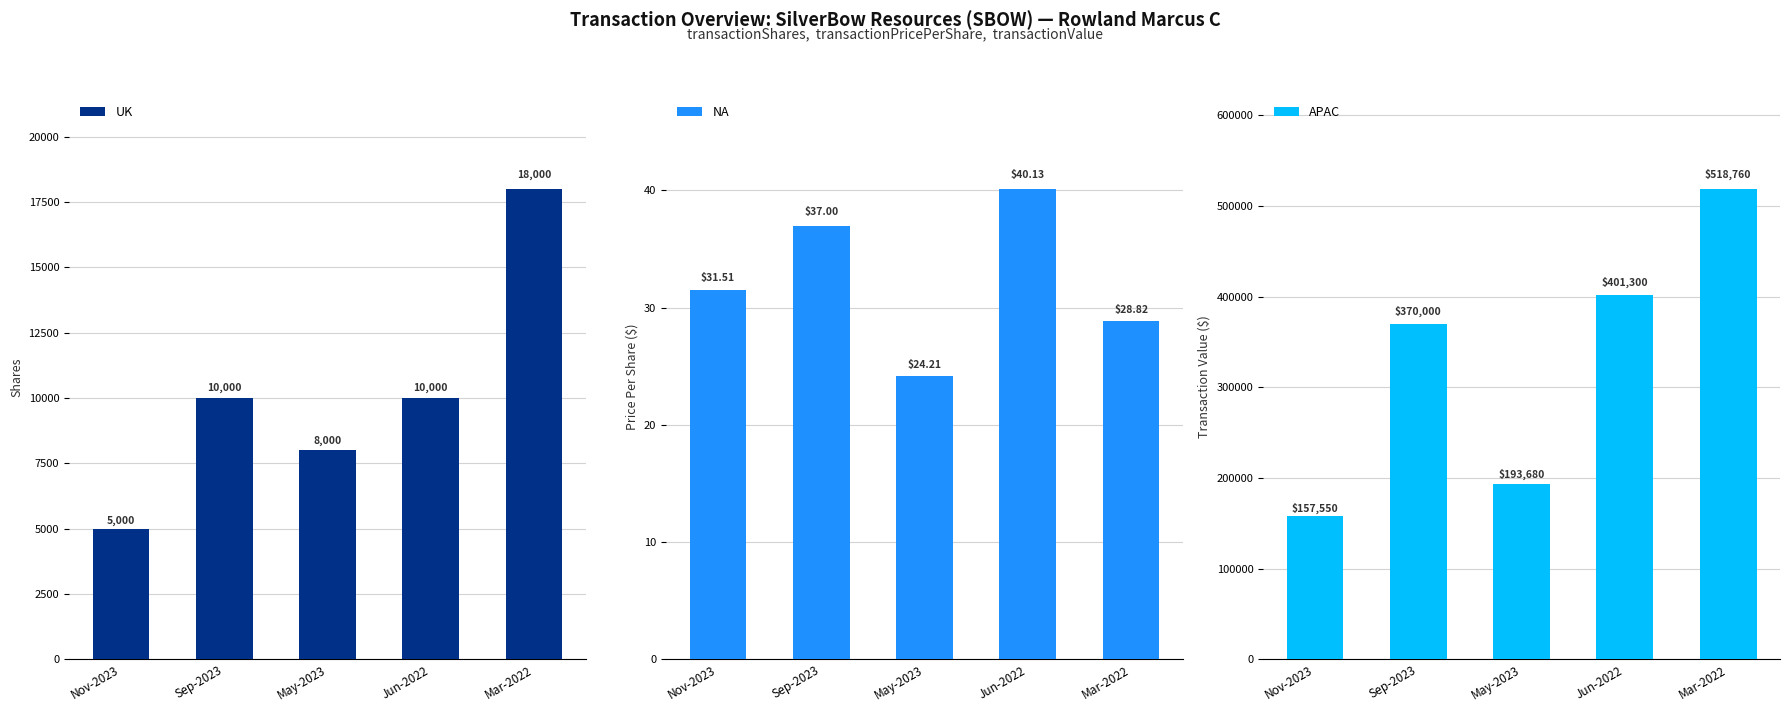

At which category is the sum across all series the highest?

Mar-2022